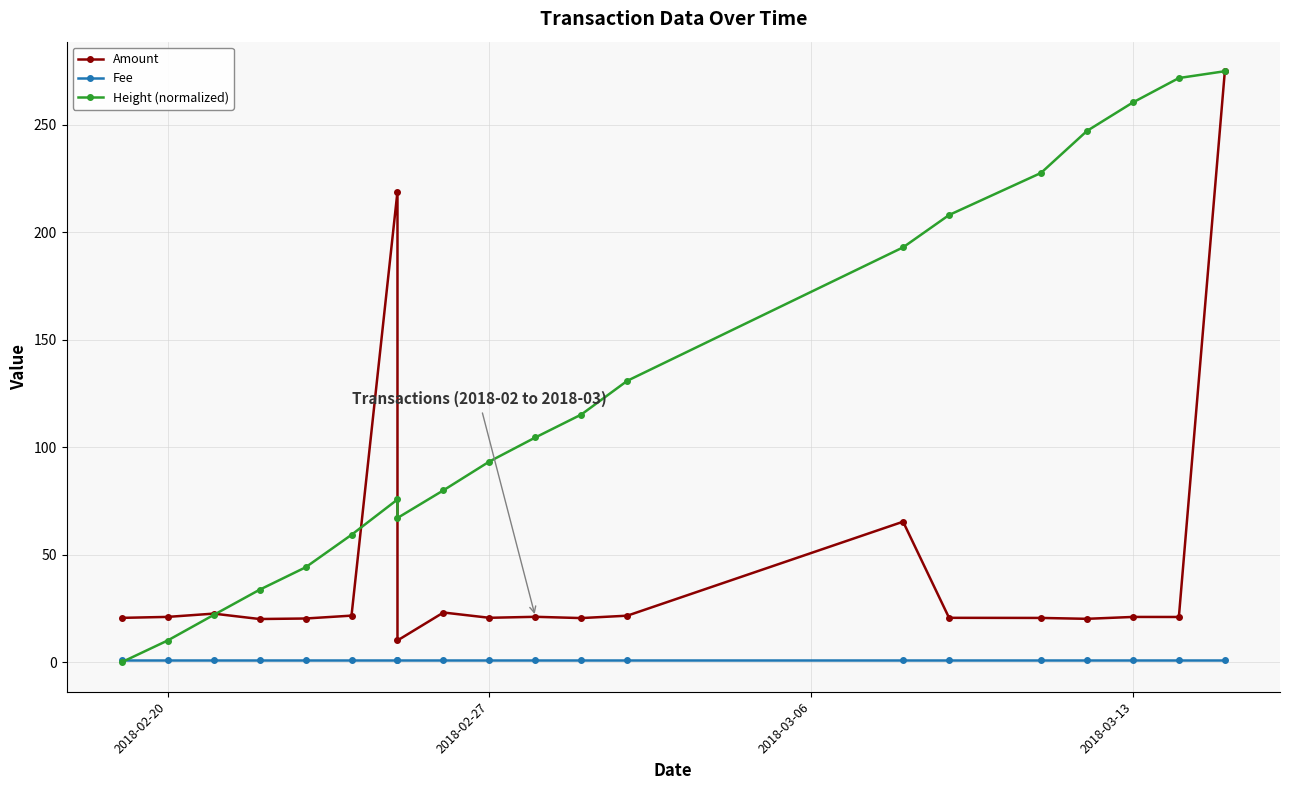

Is it true that Amount equals 12.9 at 8?

False